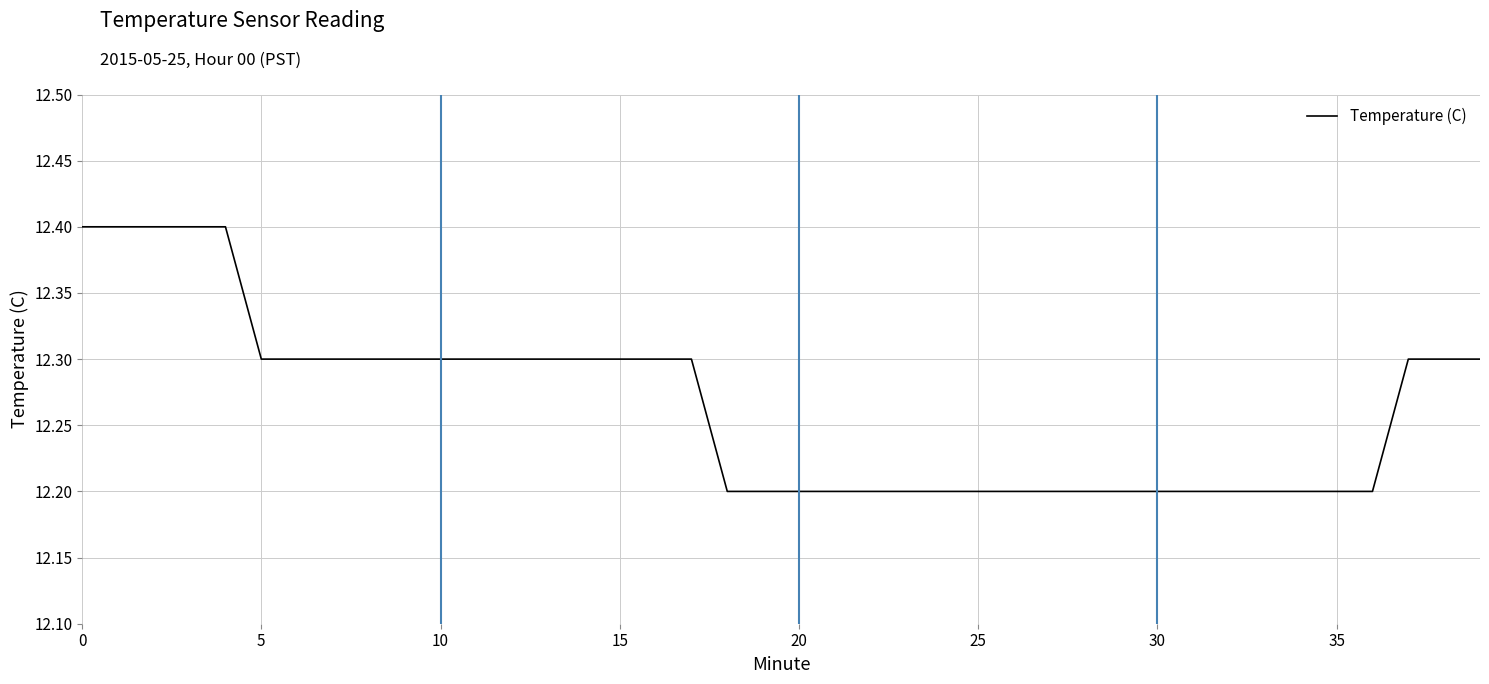

Reading left to right, extract all data points from this chart.

12.4	12.4	12.4	12.4	12.4	12.3	12.3	12.3	12.3	12.3	12.3	12.3	12.3	12.3	12.3	12.3	12.3	12.3	12.2	12.2	12.2	12.2	12.2	12.2	12.2	12.2	12.2	12.2	12.2	12.2	12.2	12.2	12.2	12.2	12.2	12.2	12.2	12.3	12.3	12.3